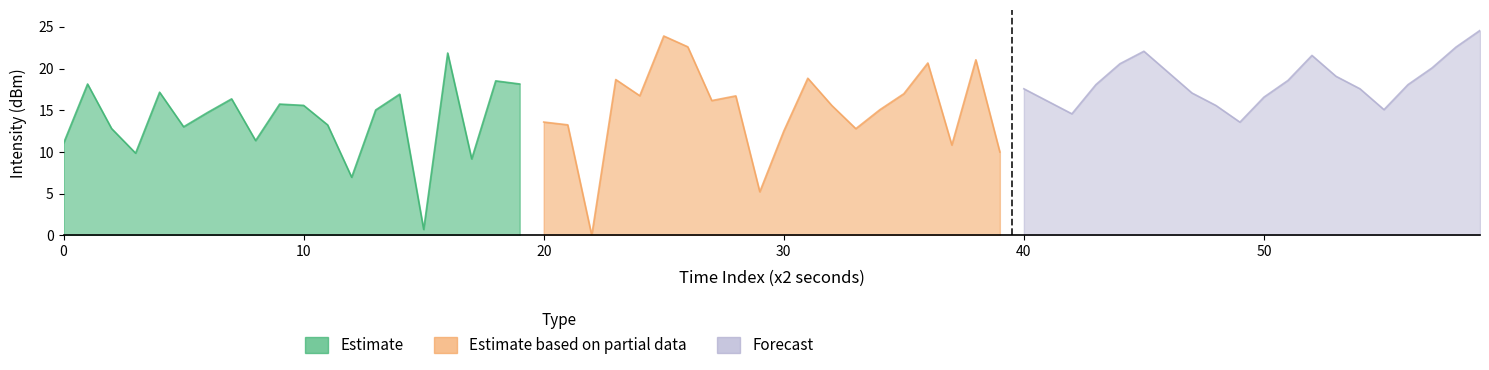

Which series has the largest range (max minus min)?

Estimate based on partial data